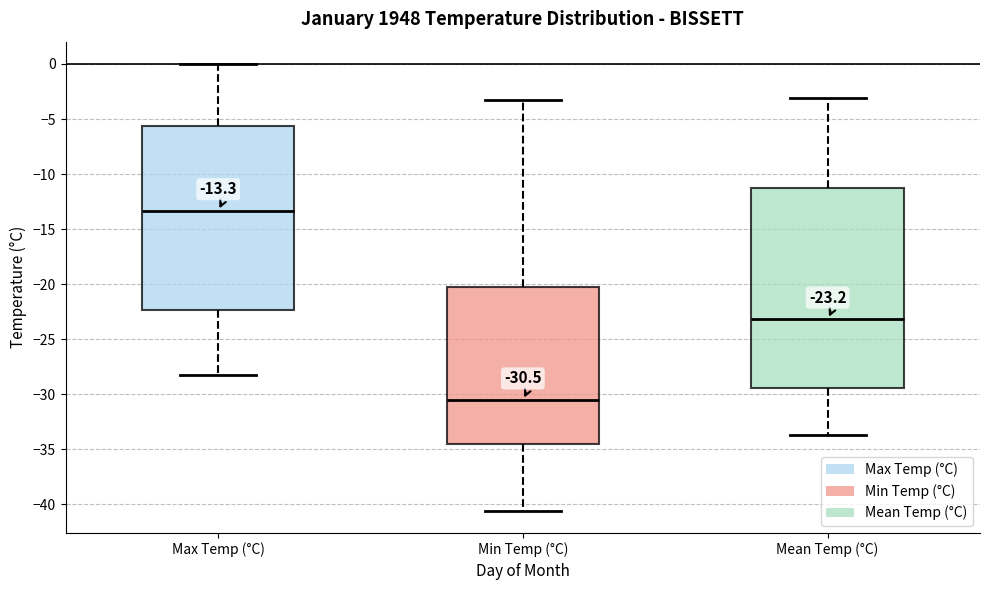

Which box is the tallest, from its lower edge to its upper edge?

Mean Temp (°C)